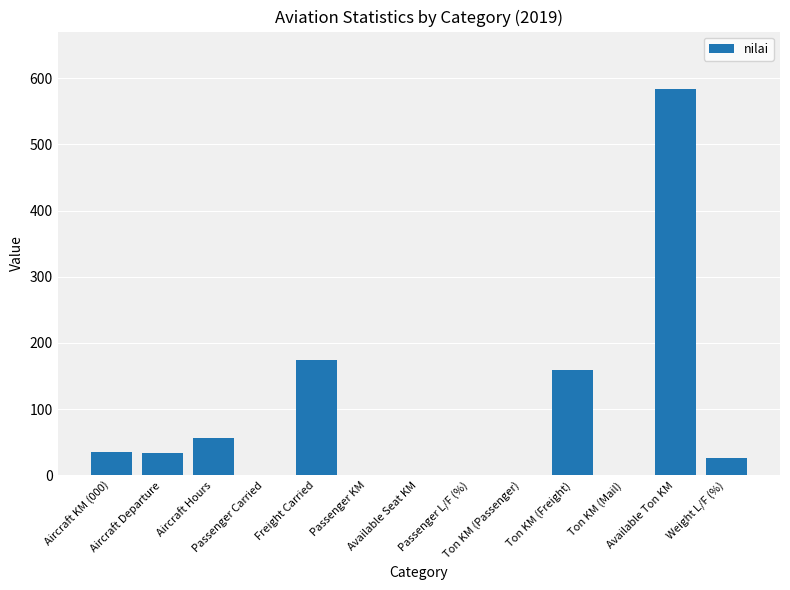

What is the maximum value shown in the chart?

583